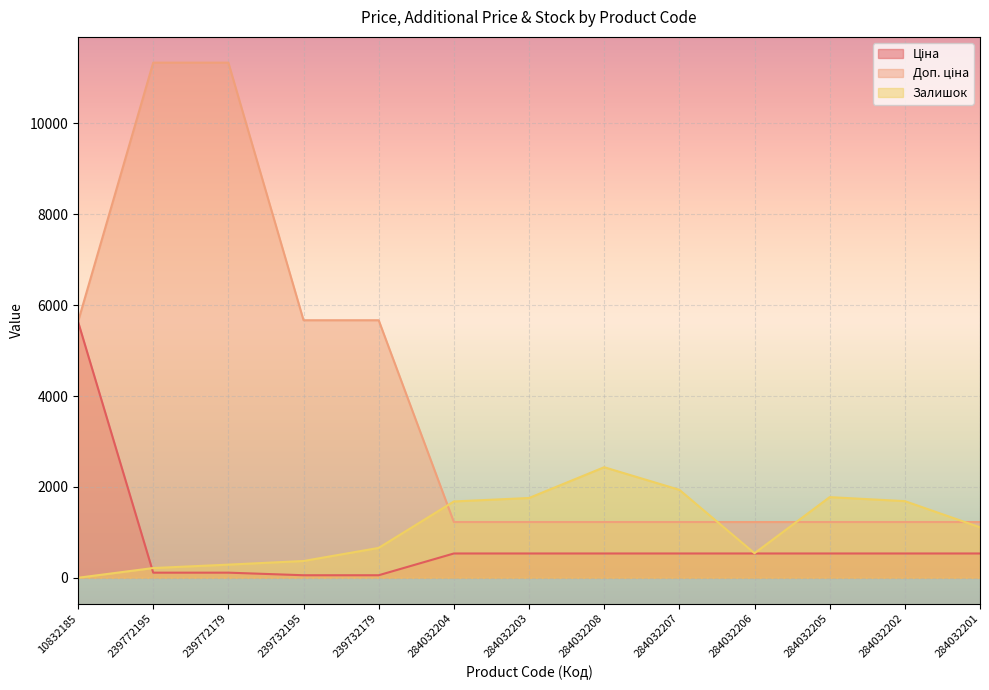

Which series has the largest total across all categories?

Доп. ціна